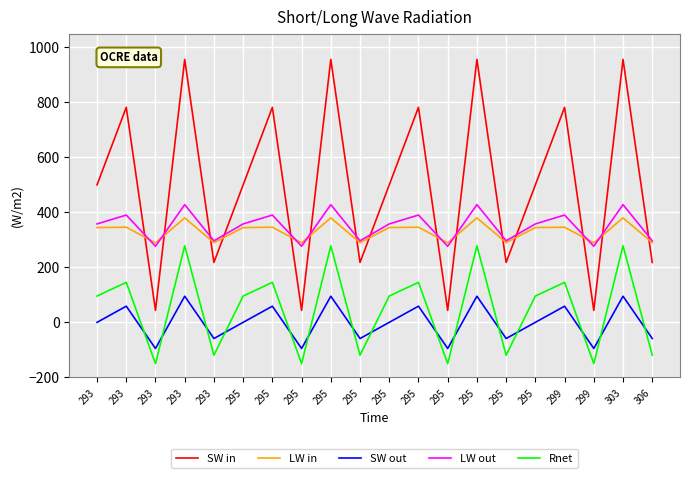

At which category does SW in reach its first local valley?

293